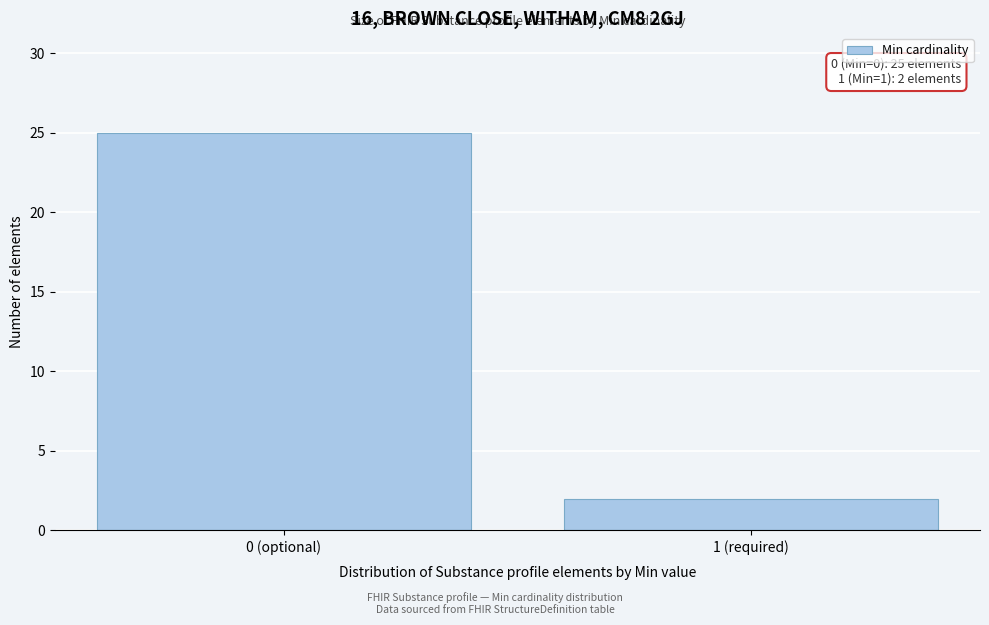

Reading left to right, extract all data points from this chart.

0 (optional)=25	1 (required)=2